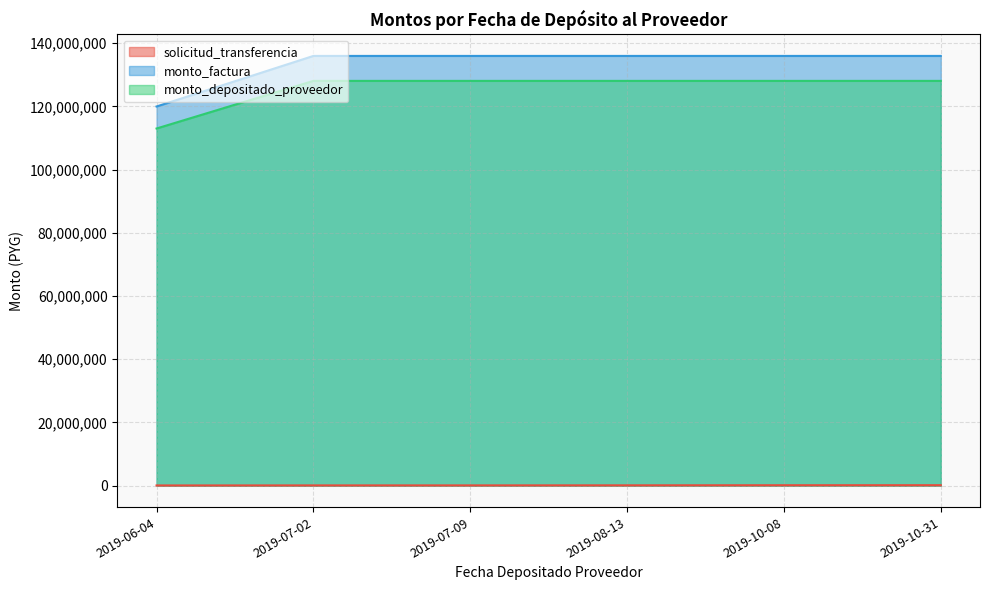

How many lines are shown in the chart?

3